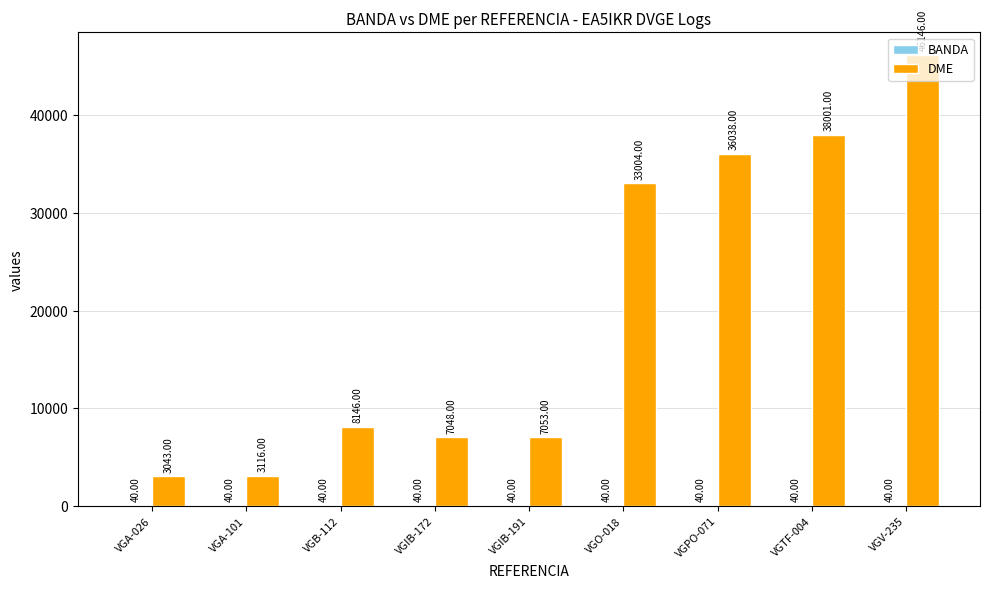

Does the chart contain stacked bars?

No